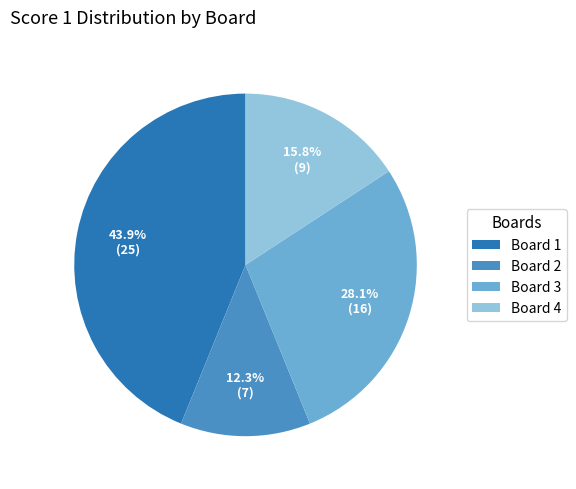

Which slice is the smallest?

Board 2